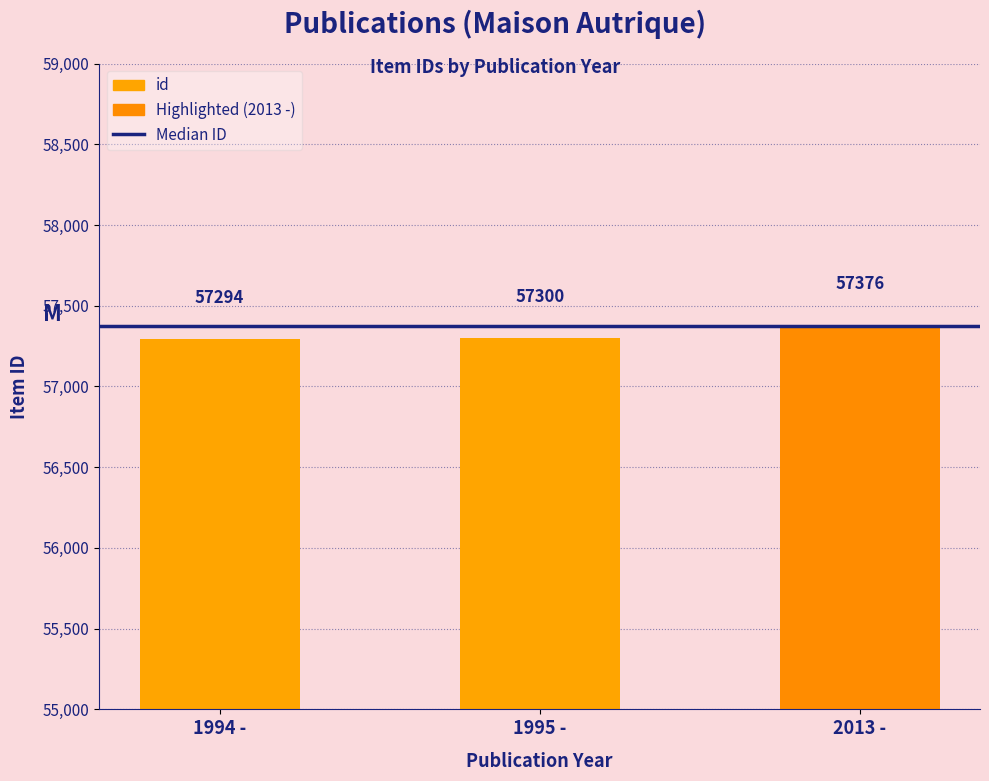

Is it true that the value at 2013 - is 93370?

False